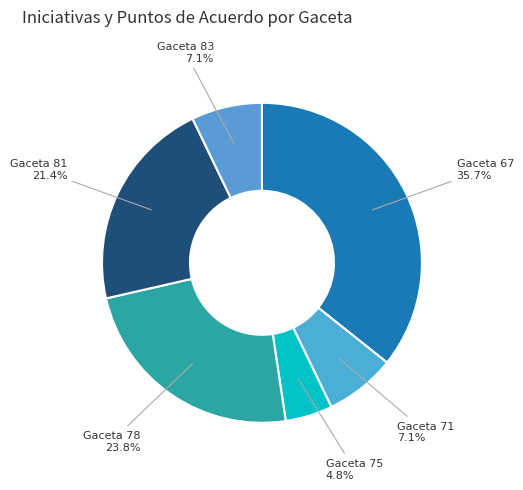

Does Gaceta 75 account for over 50% of the chart?

No